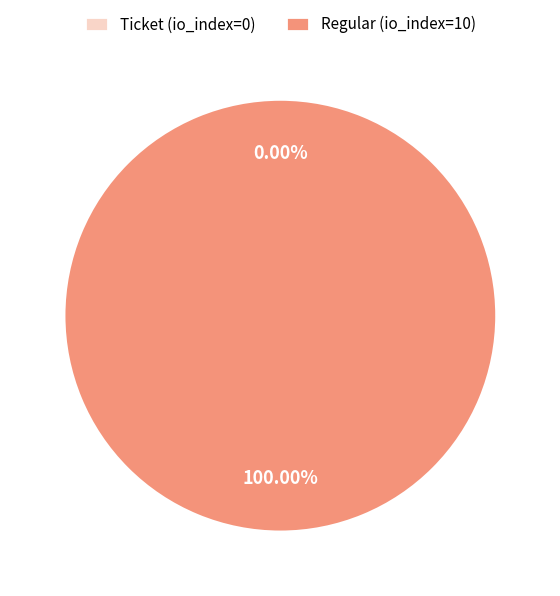

How many slices are in this pie chart?

2